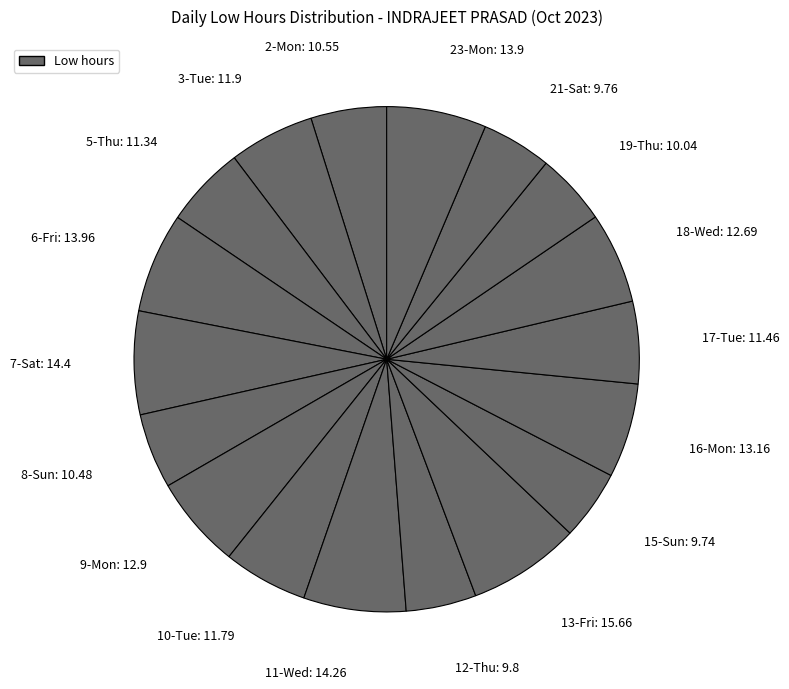

True or false: 18-Wed accounts for 6% of the total.

True